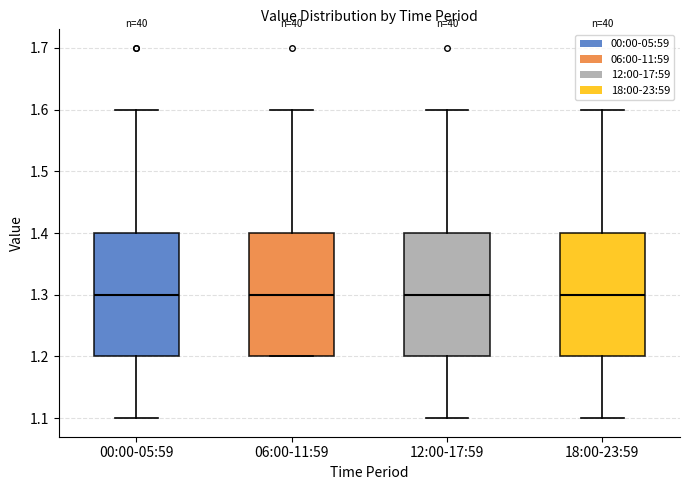

Reading left to right, read every box against the y-axis: the position of its median line, the range the box covers, and the ends of its whiskers. The values are not printed on the chart, so give them approximately, as read against the axis.

00:00-05:59: median 1.3, box 1.2 to 1.4, whiskers 1.1 to 1.6
06:00-11:59: median 1.3, box 1.2 to 1.4, whiskers 1.2 to 1.6
12:00-17:59: median 1.3, box 1.2 to 1.4, whiskers 1.1 to 1.6
18:00-23:59: median 1.3, box 1.2 to 1.4, whiskers 1.1 to 1.6